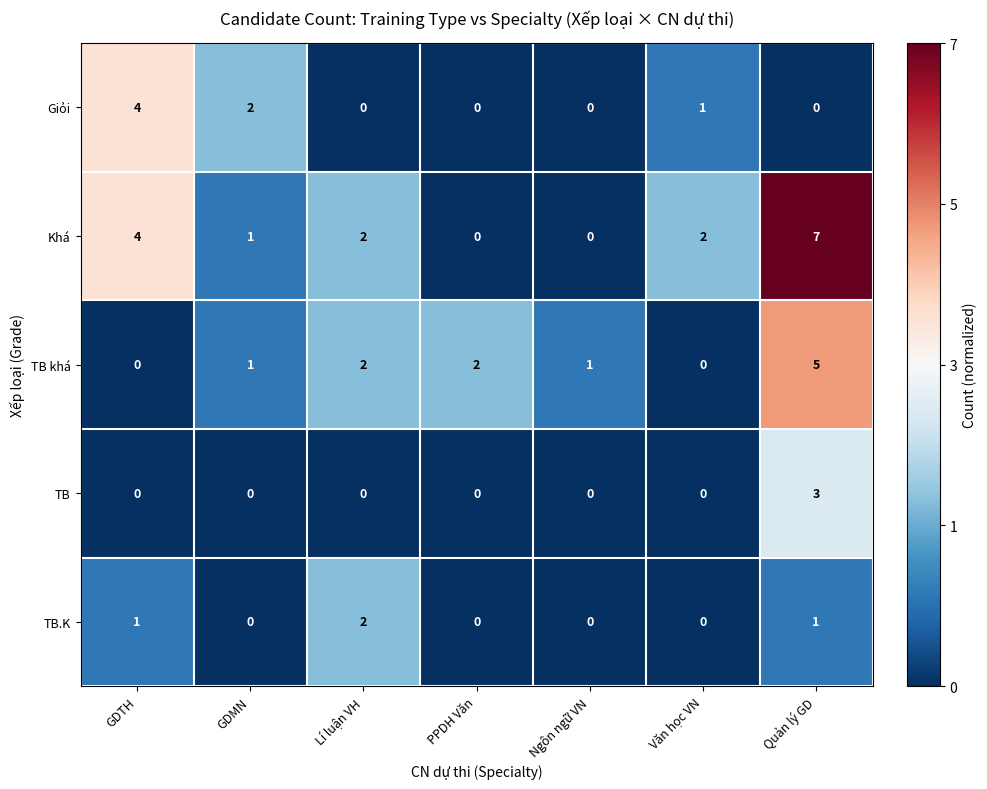

Count the Giỏi values in the range 0 to 2.

6